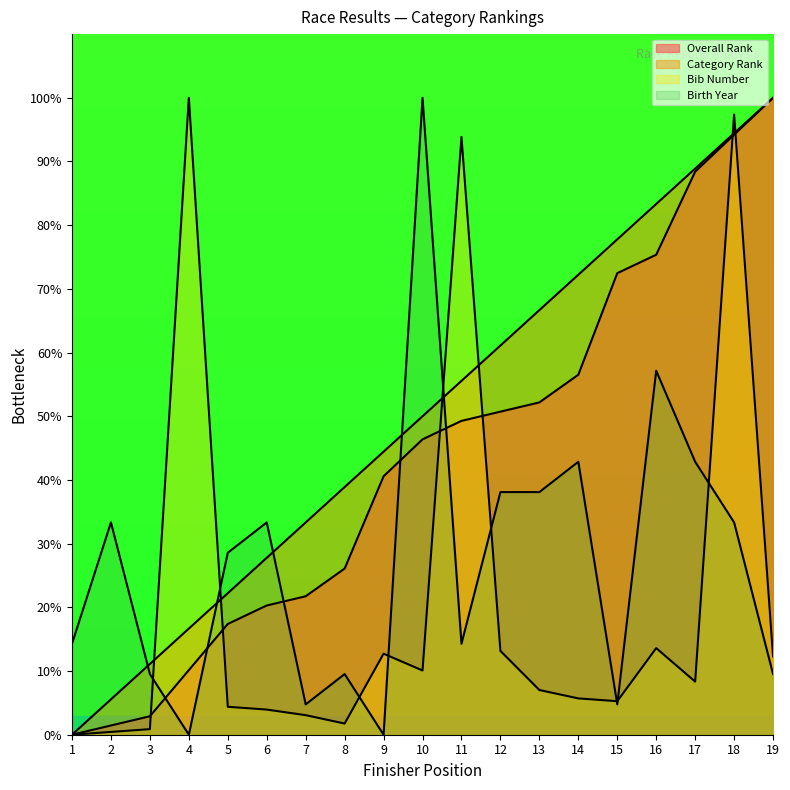

At which label does Overall Rank reach its minimum?

1